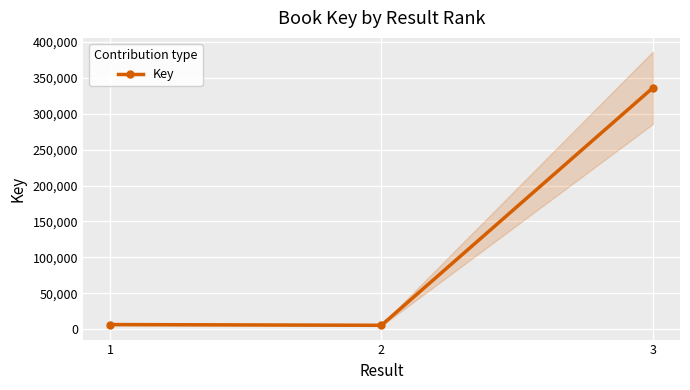

How many series are shown in this chart?

1